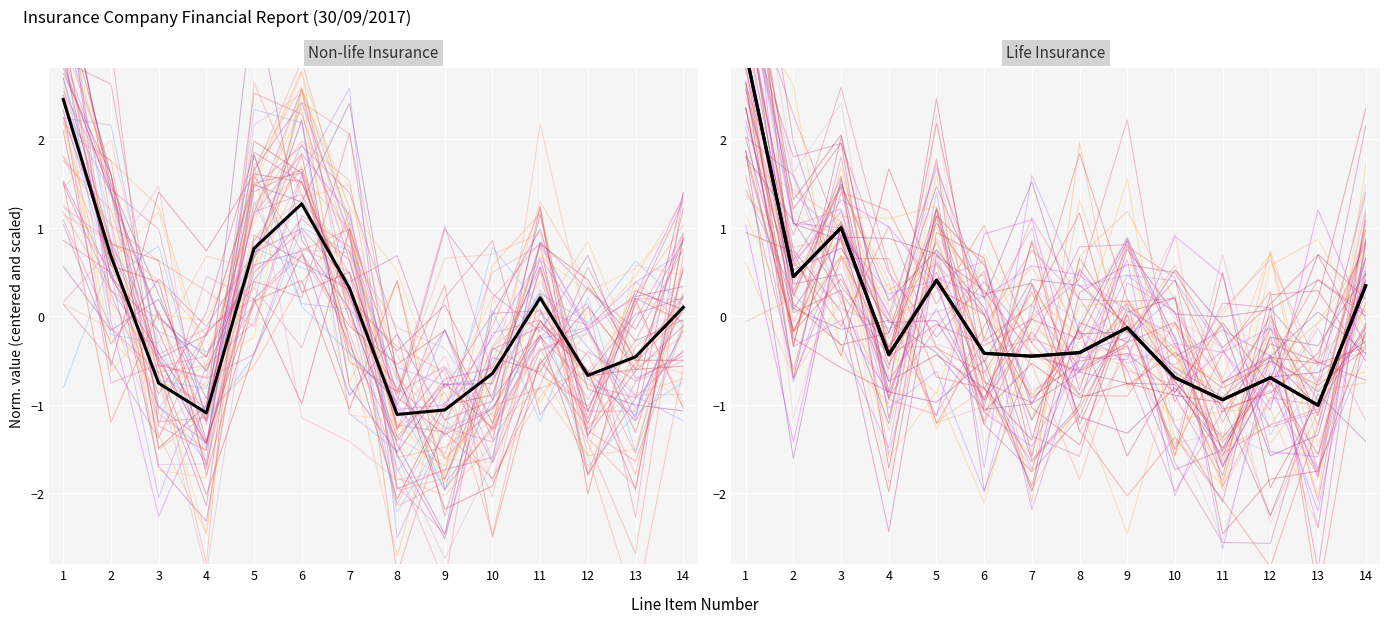

What is the value of the Life Insurance (mean) point at the 1st from the left?

3.0